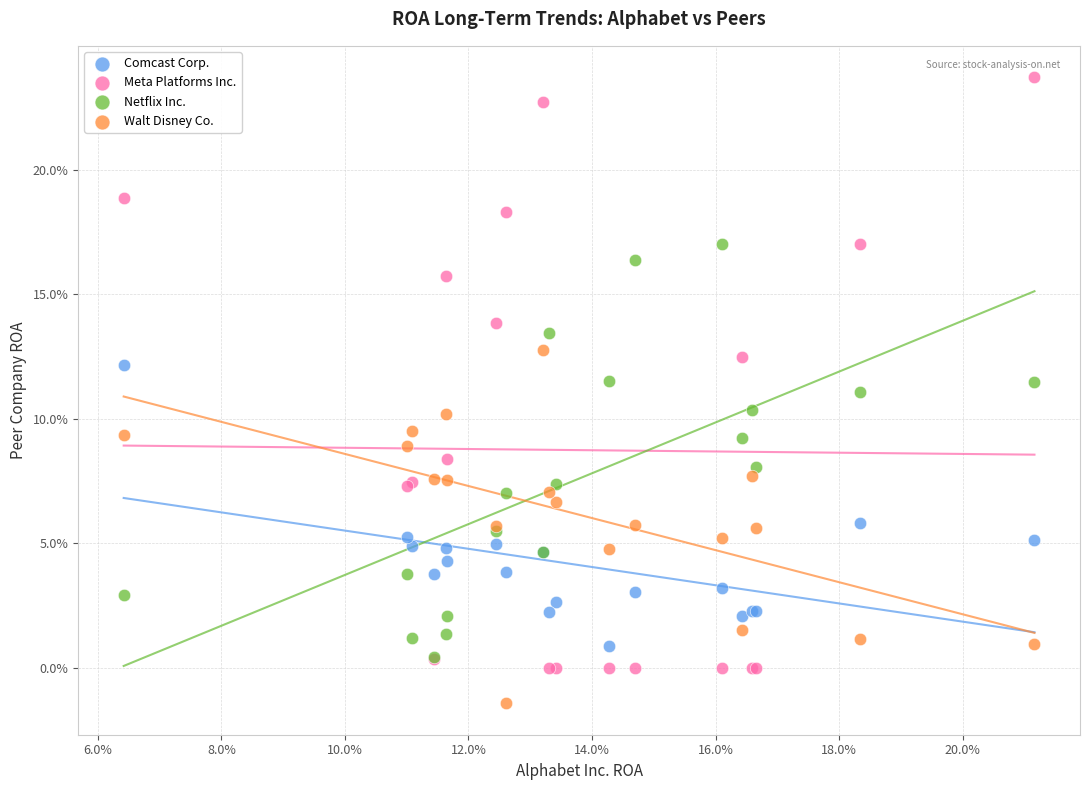

Which series reaches the minimum Y coordinate?

Walt Disney Co.